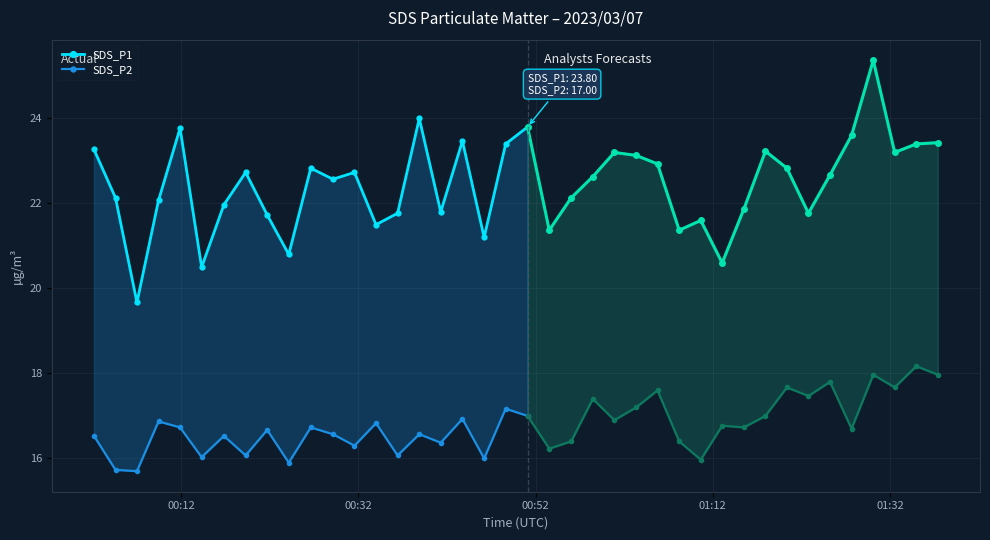

Which series has the largest total across all categories?

SDS_P1